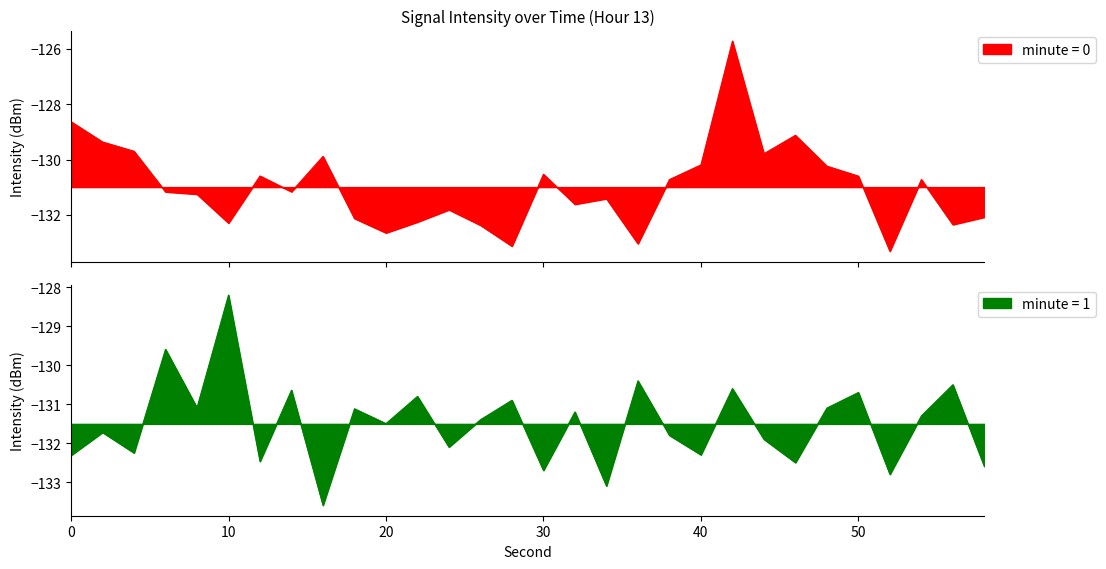

The value of minute = 1 at 20 is -28.8. True or false?

False